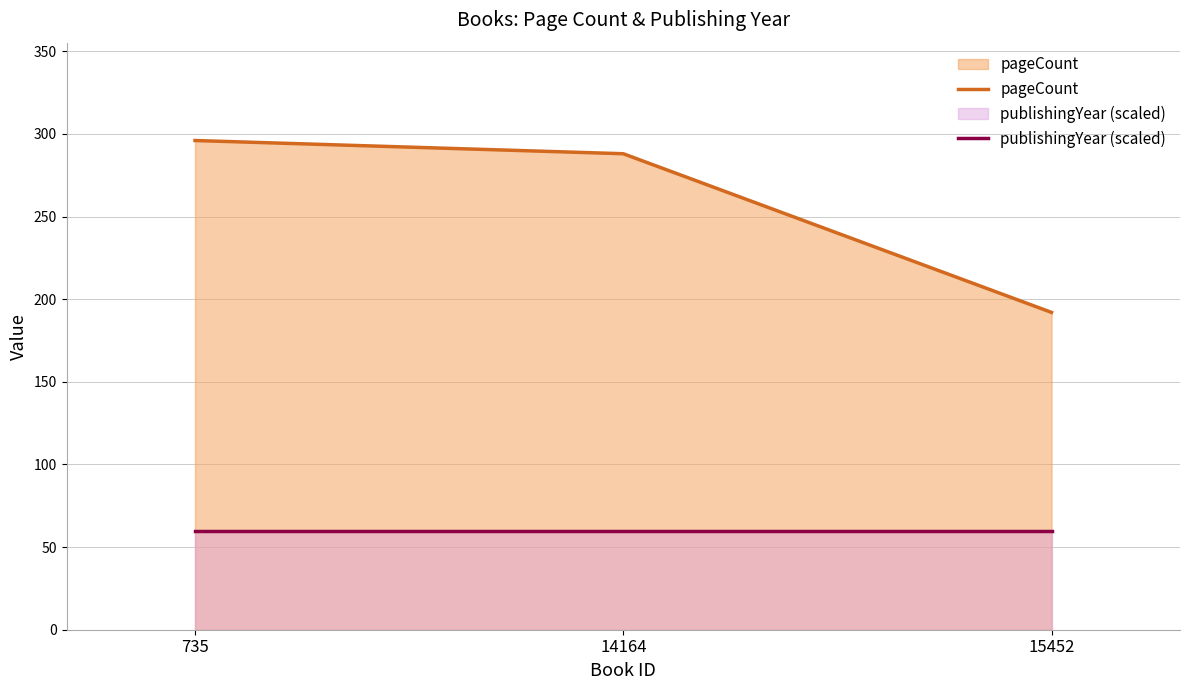

Reading left to right, transcribe all the data shown in this chart.

pageCount: 296	288	192
publishingYear (scaled): 60	60	60